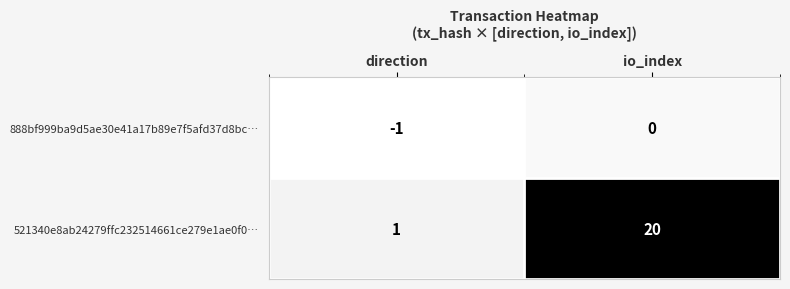

Between direction and io_index, which series saw the biggest shift?

521340e8ab24279ffc232514661ce279e1ae0f0…